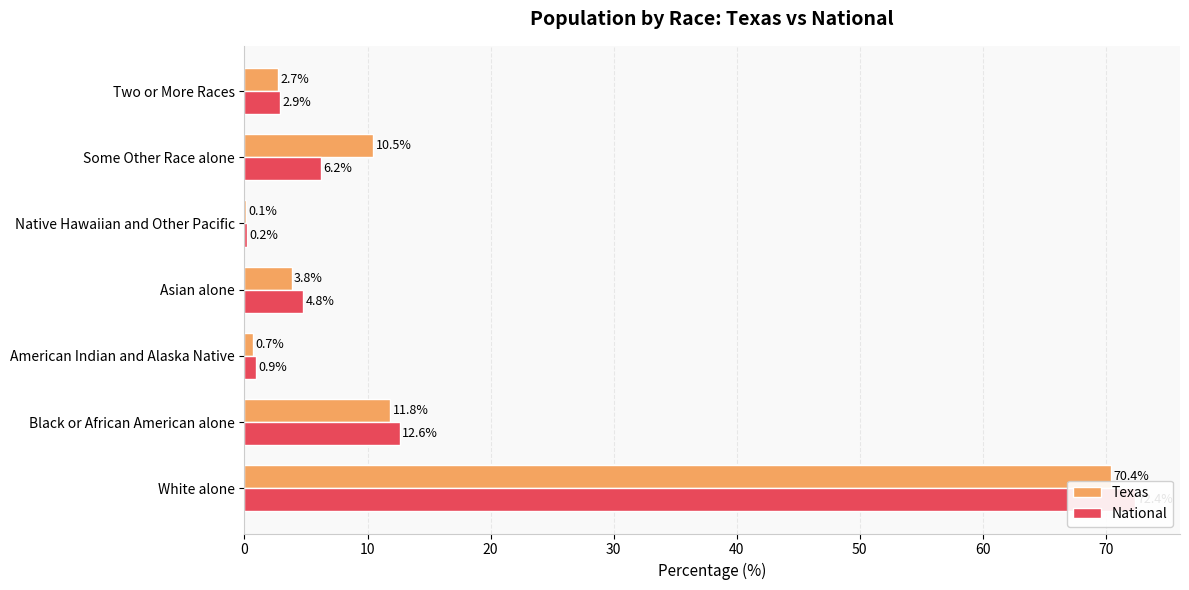

Are the bars grouped side by side (vs. stacked)?

Yes